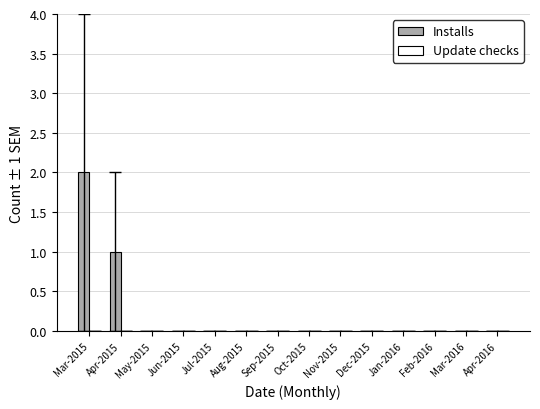

What is the sum of all values?

3